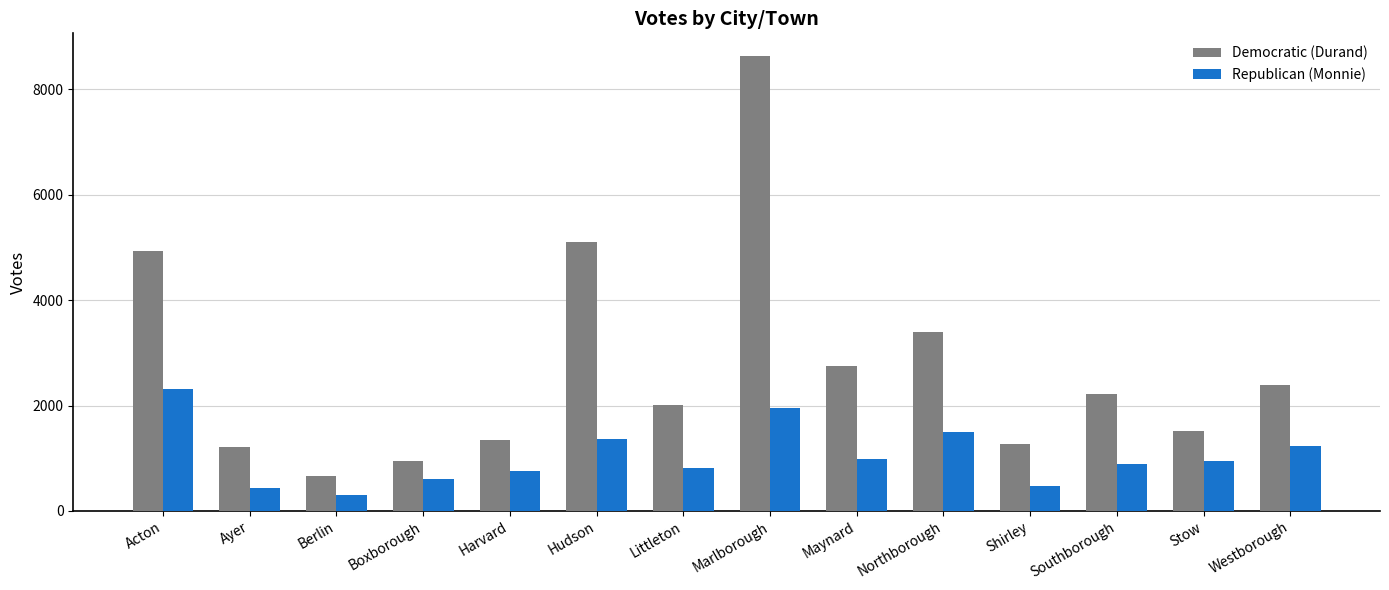

What is the greatest value displayed?

8628